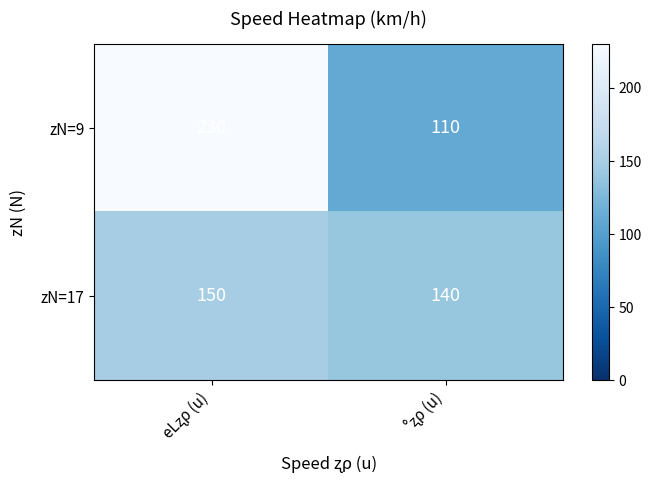

Which series has the largest range (max minus min)?

zN=9